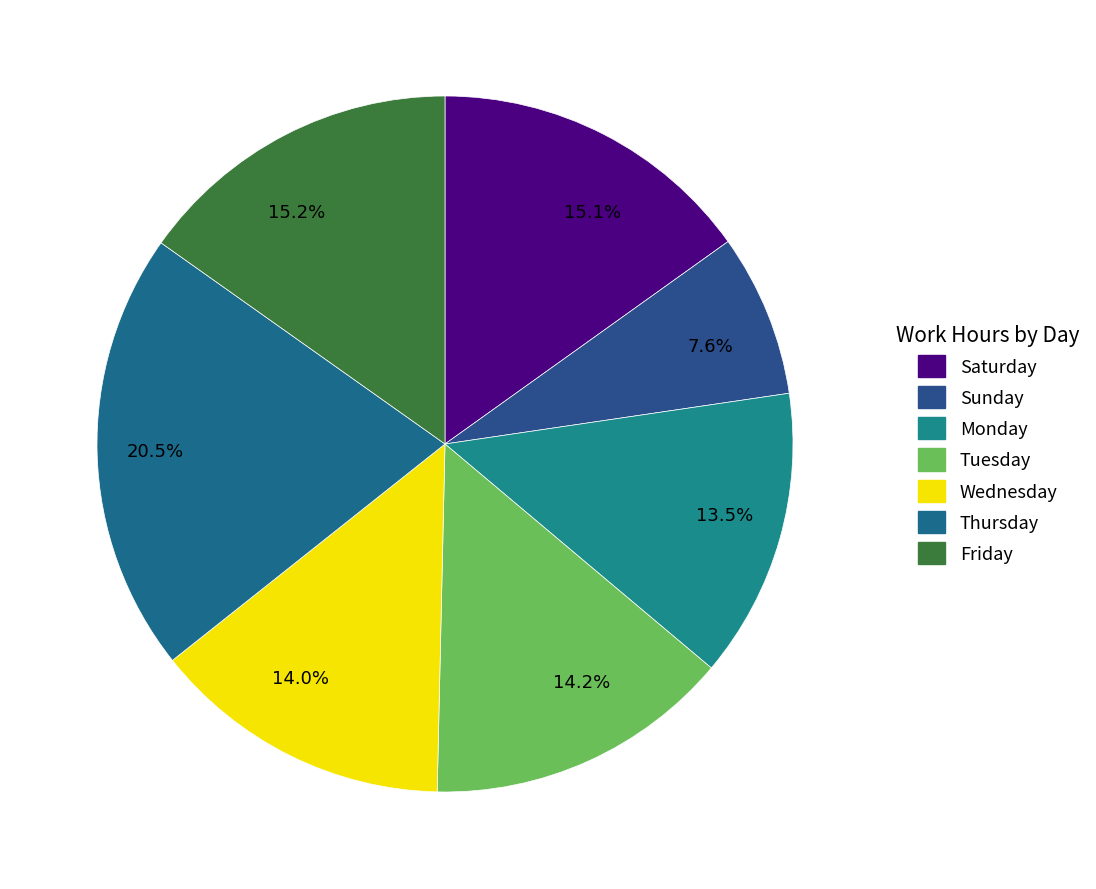

What percentage do 15.1% and 14.0% together represent?

29.1%